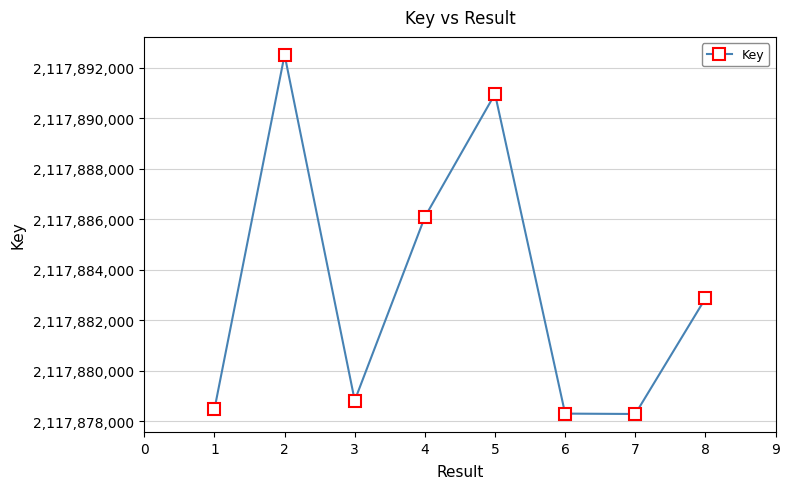

At which category does the data reach its first local valley?

3